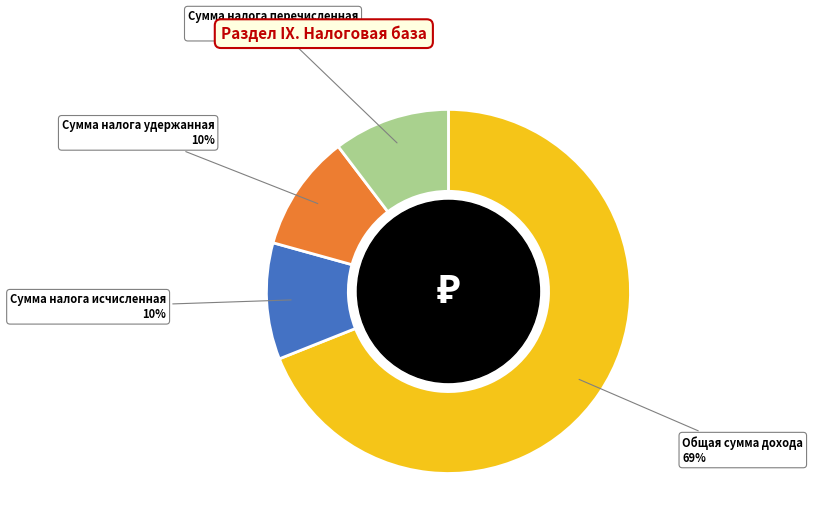

True or false: Сумма налога перечисленная accounts for 16% of the total.

False